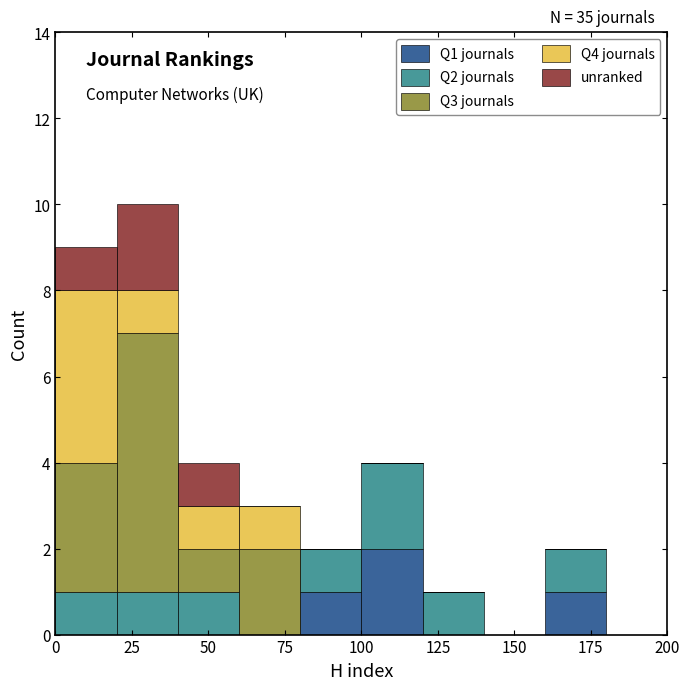

Which range on the x-axis has the tallest stacked bar (by total height)?

20 to 40